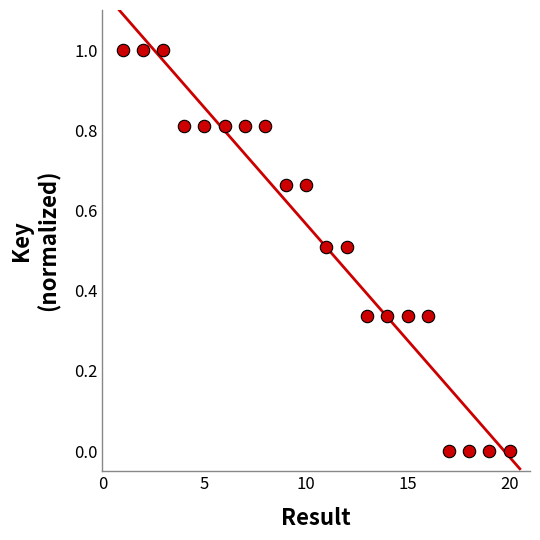

What is the range of Y values (max minus min)?

1.0